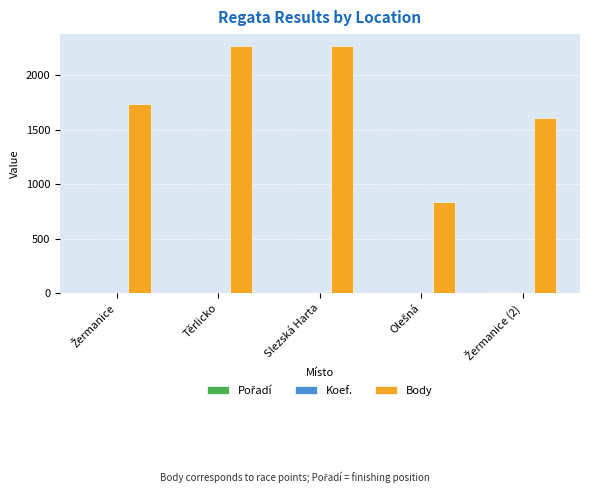

Which series has the largest total across all categories?

Body